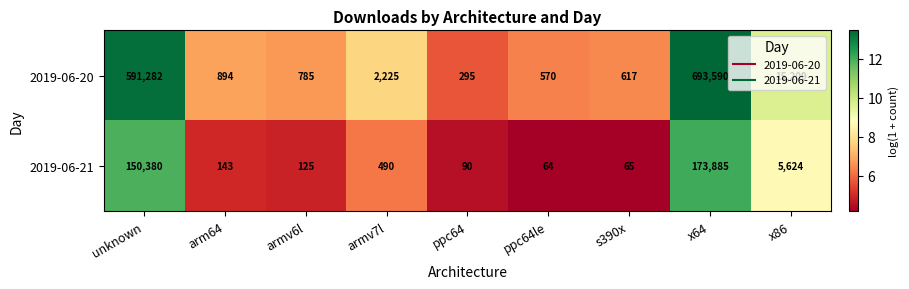

Between arm64 and armv6l, which series saw the biggest shift?

2019-06-20